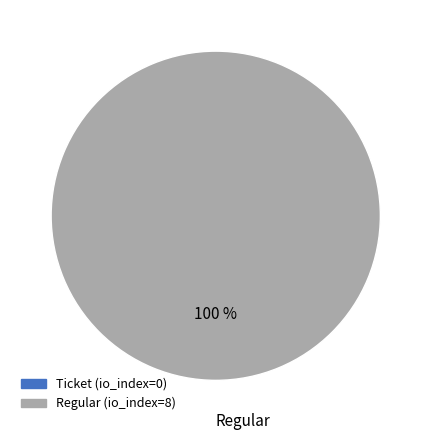

Which slice represents more than half of the pie?

Regular